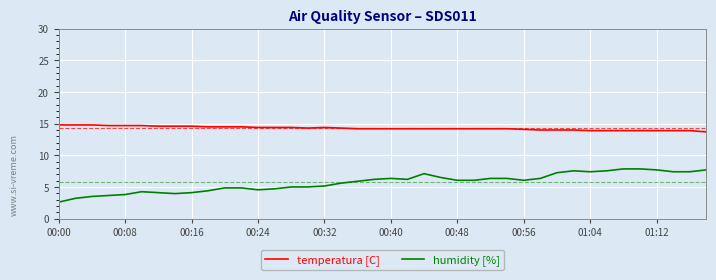

True or false: temperatura [C] and humidity [%] intersect in this chart.

False